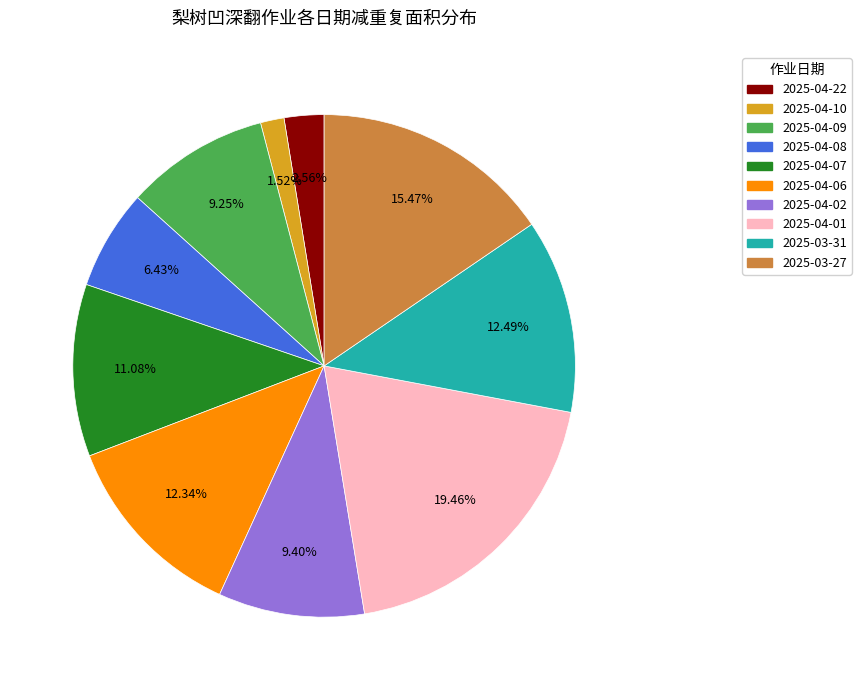

True or false: 2025-04-07 accounts for 21% of the total.

False